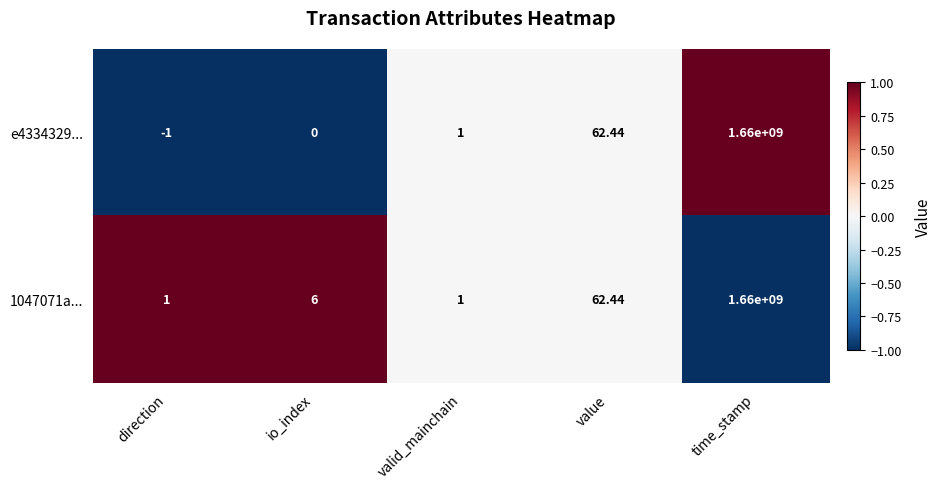

At io_index, list the series in order from smallest to largest.

e4334329..., 1047071a...